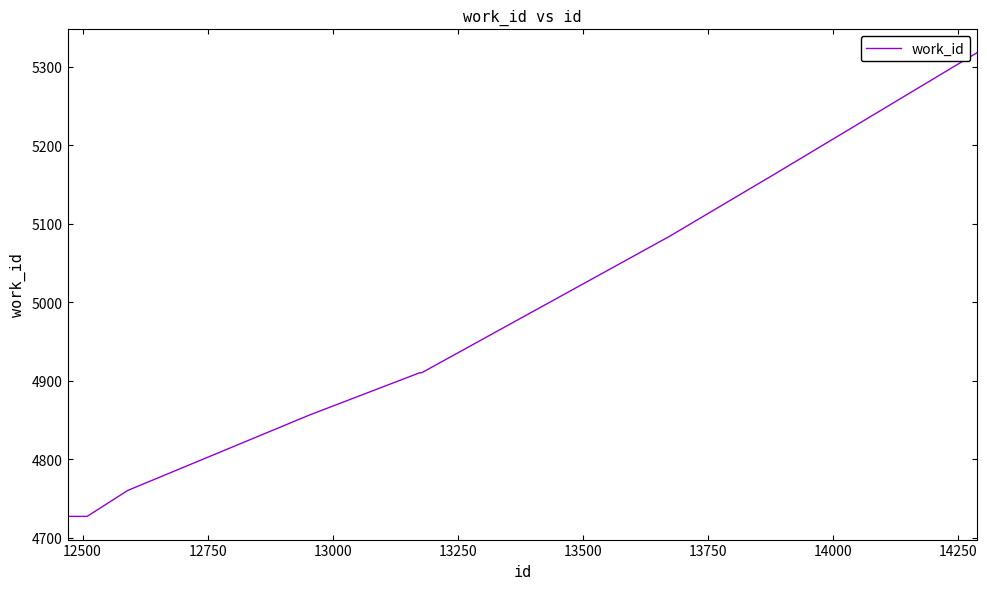

How many lines are shown in the chart?

1